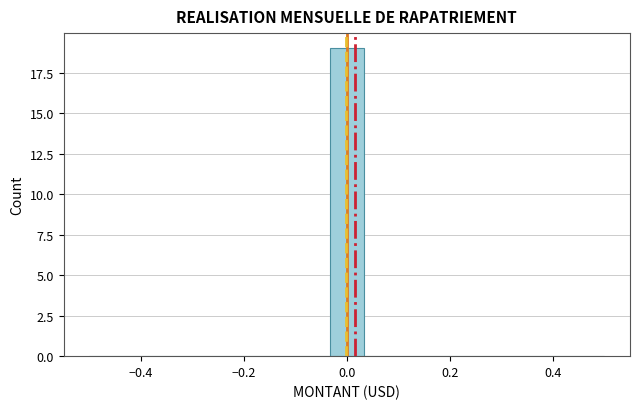

Read against the x-axis, roughly where is the centre of the tallest bar?

0.00